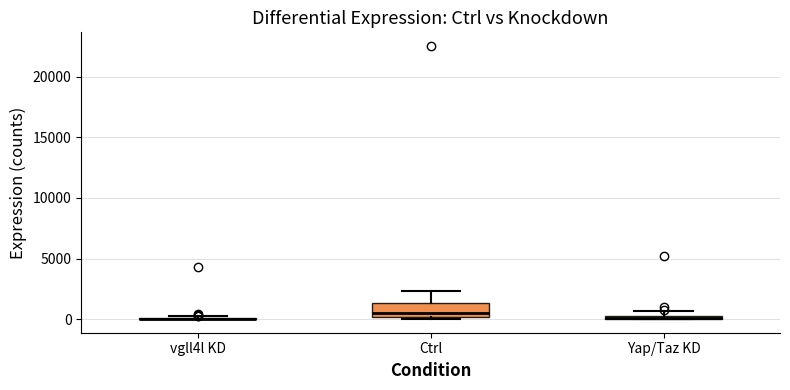

Where is the lower edge of the box for Ctrl on the y-axis? The values are not printed on the chart, so give them approximately, as read against the axis.

0